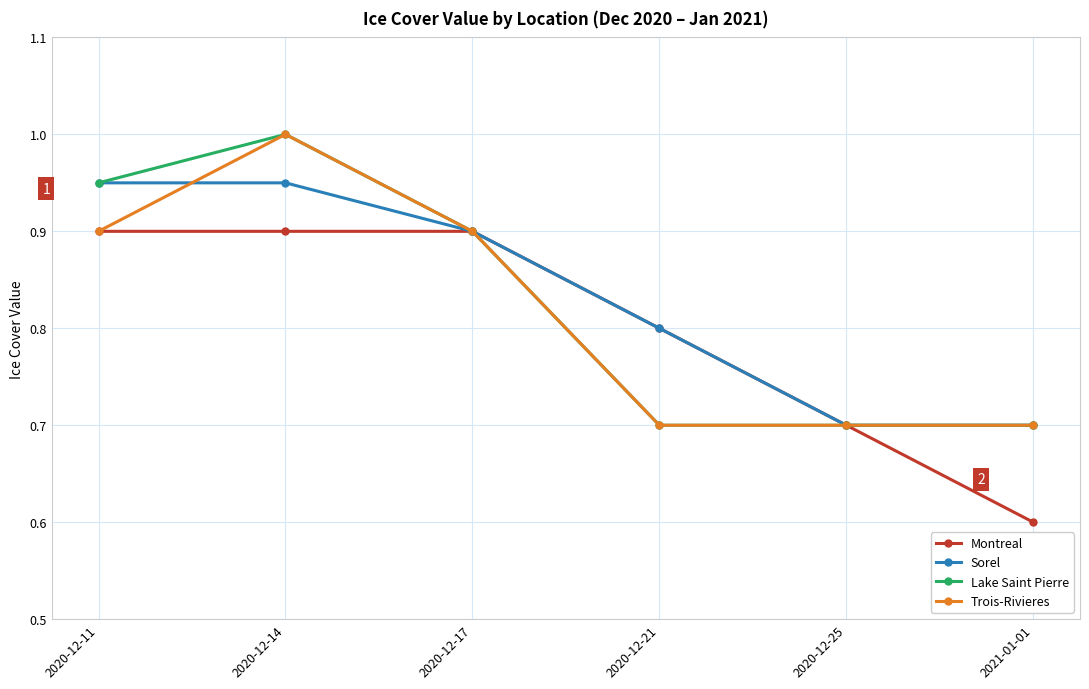

Between 2020-12-11 and 2021-01-01, which series saw the biggest shift?

Montreal